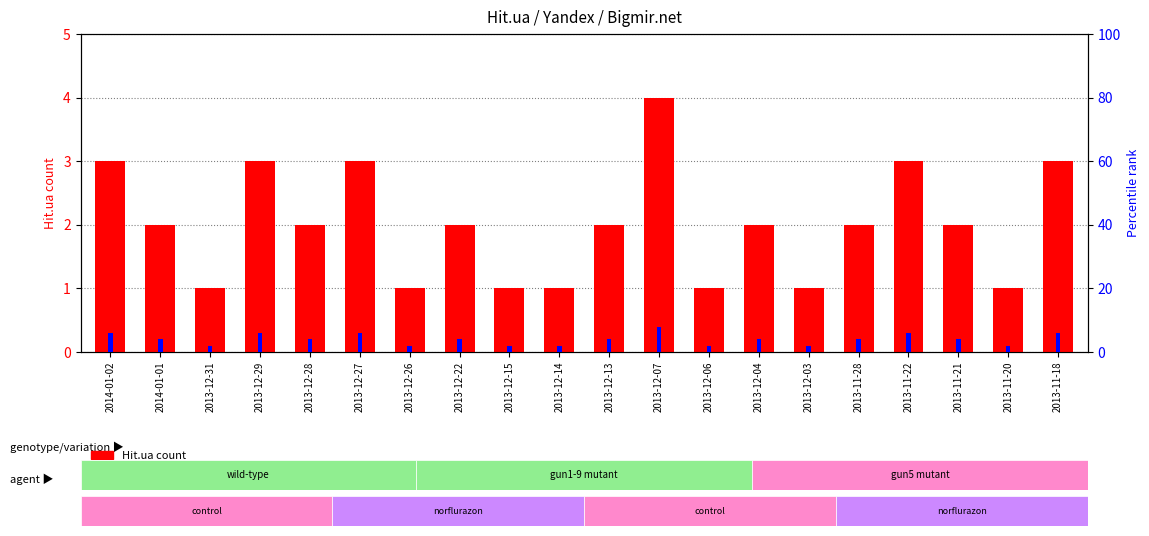

How many data points in Hit.ua are less than 2?

7